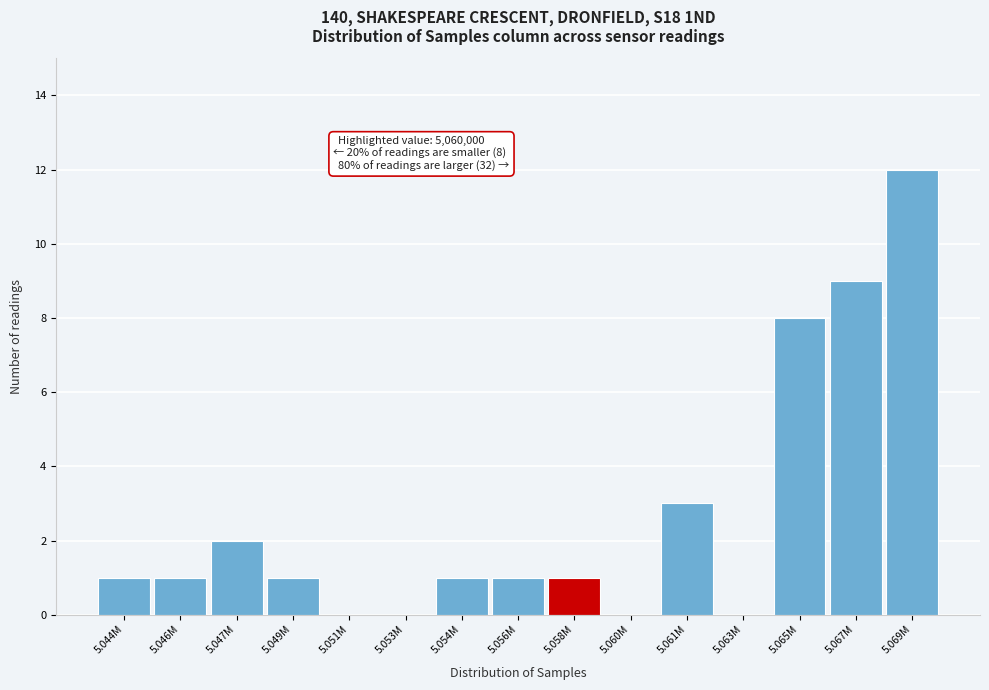

Reading right to left, list all the values displayed in this chart.

5.069M=12	5.067M=9	5.065M=8	5.063M=0	5.061M=3	5.060M=0	5.058M=1	5.056M=1	5.054M=1	5.053M=0	5.051M=0	5.049M=1	5.047M=2	5.046M=1	5.044M=1